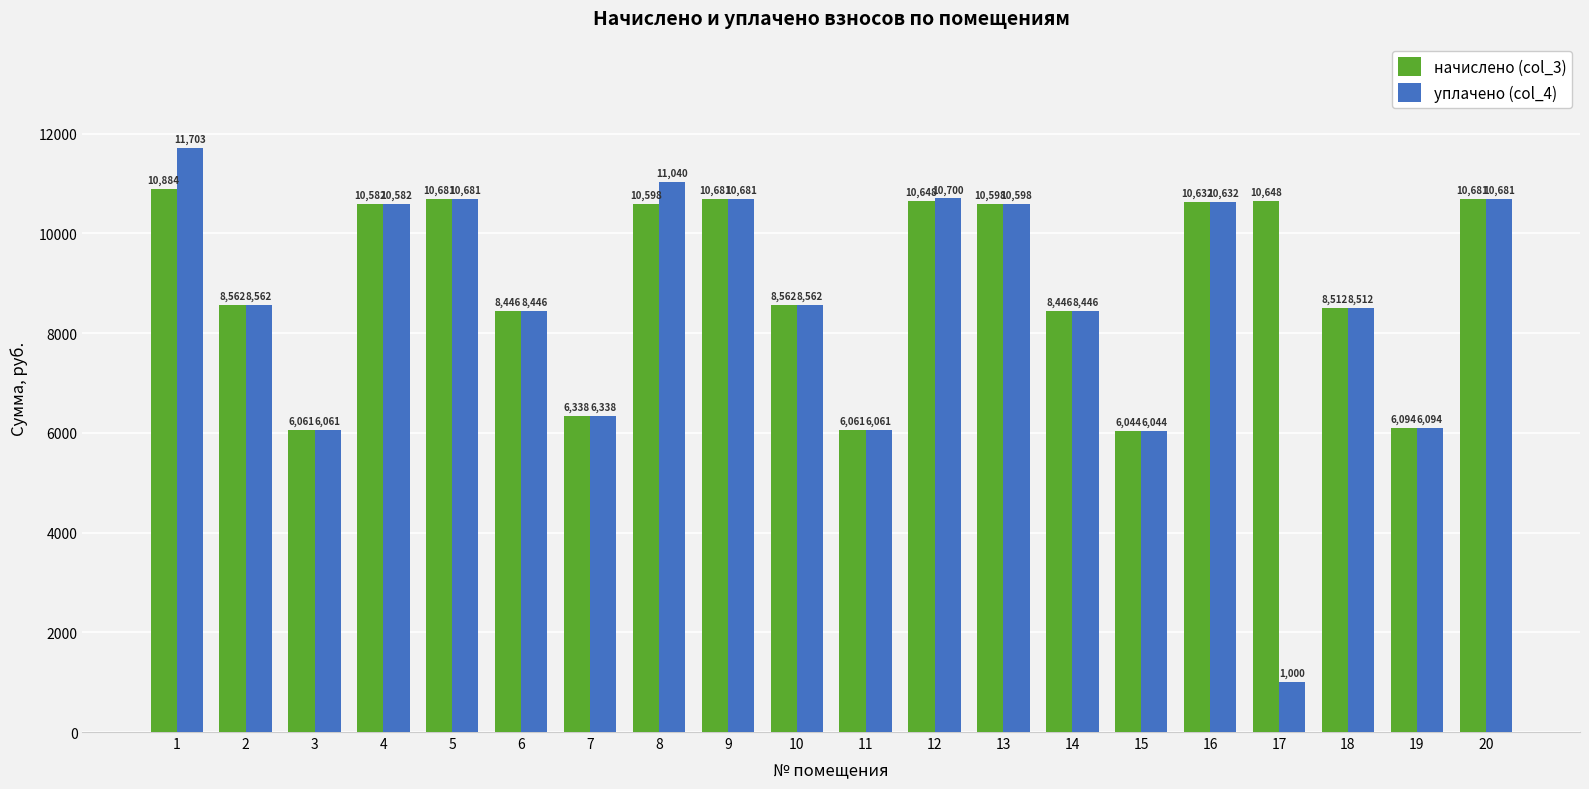

How many series are shown in this chart?

2